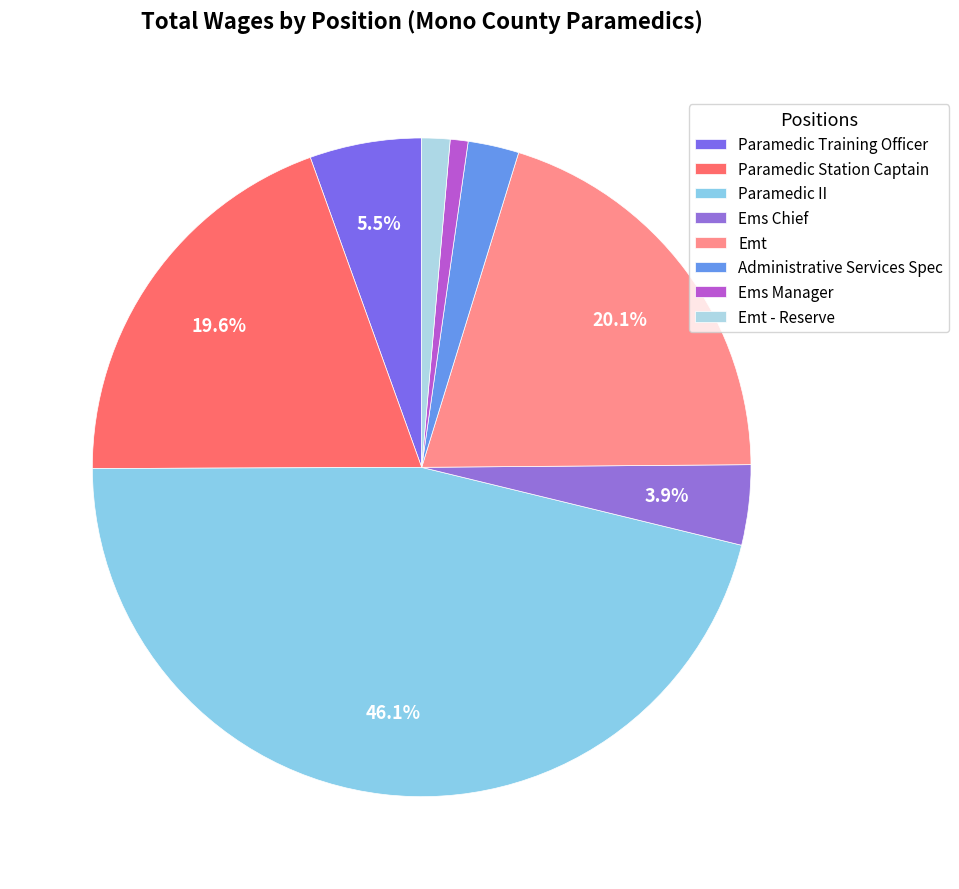

The Emt slice represents 13% of the pie. True or false?

False